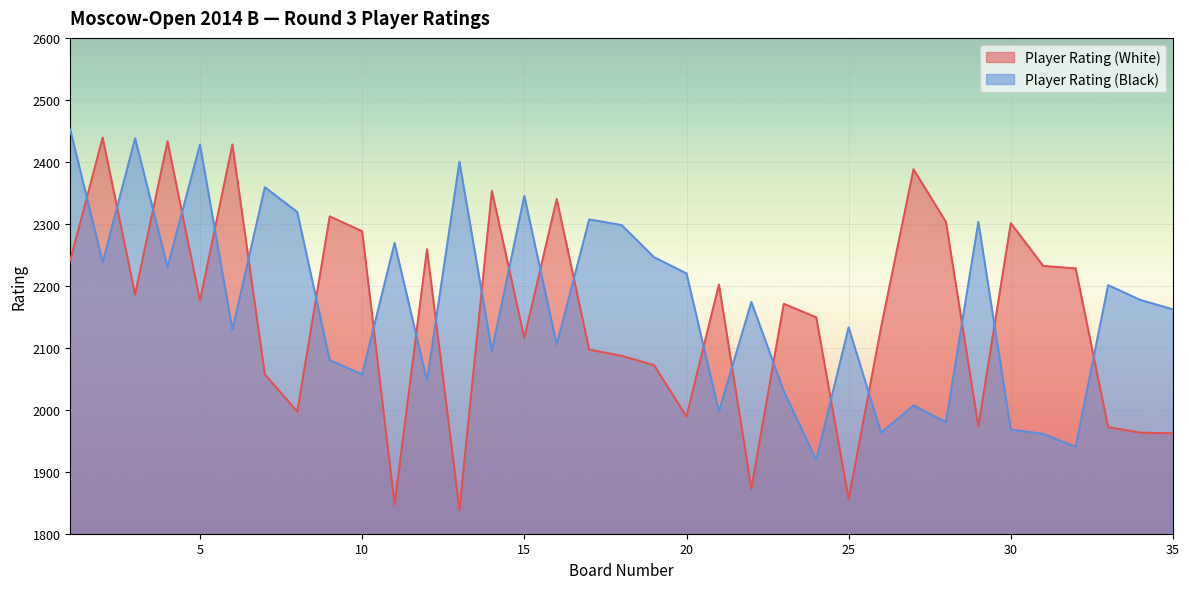

What are all the series names shown in the legend?

Player Rating (White), Player Rating (Black)